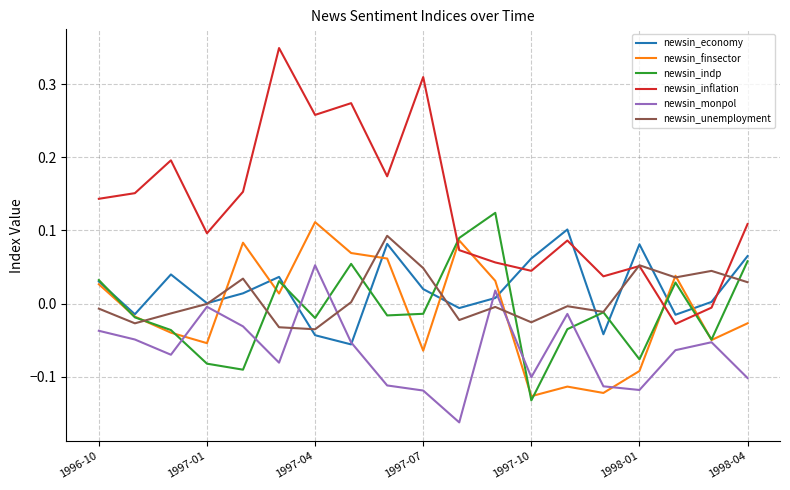

Which series has the widest spread of values?

newsin_inflation